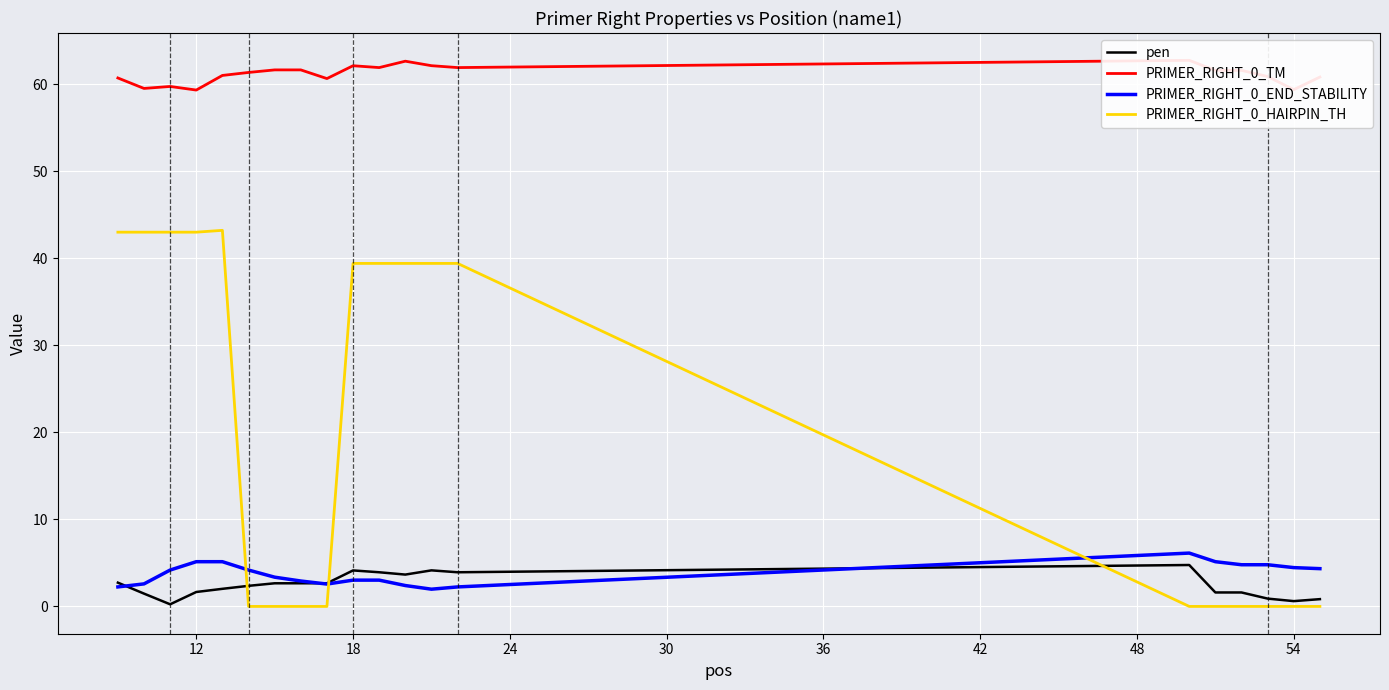

What is the maximum value for pen?

4.8